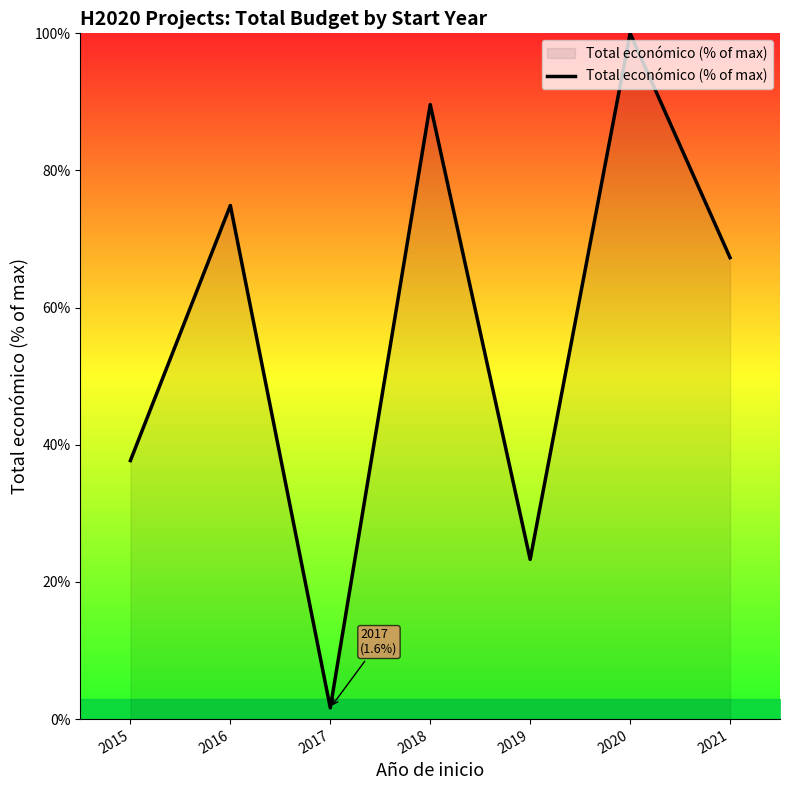

At which category does the data reach its first local peak?

2016